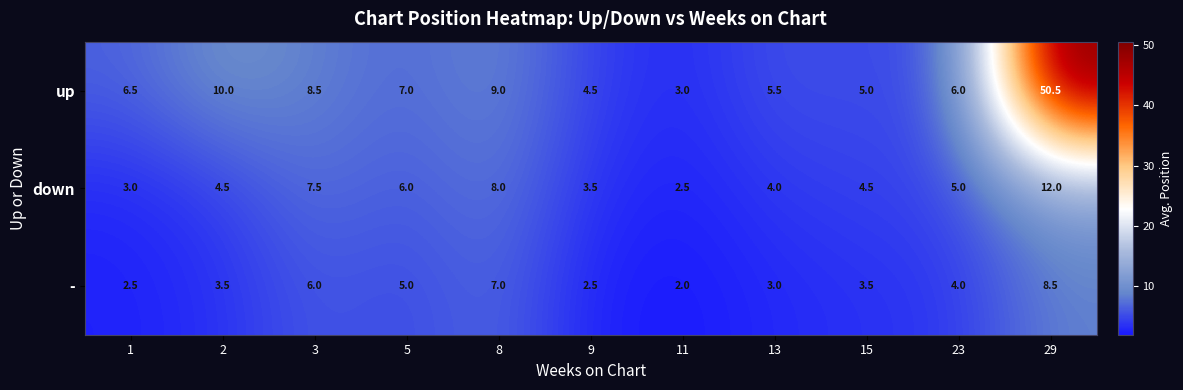

The value of - at 1 is 2.5. True or false?

True